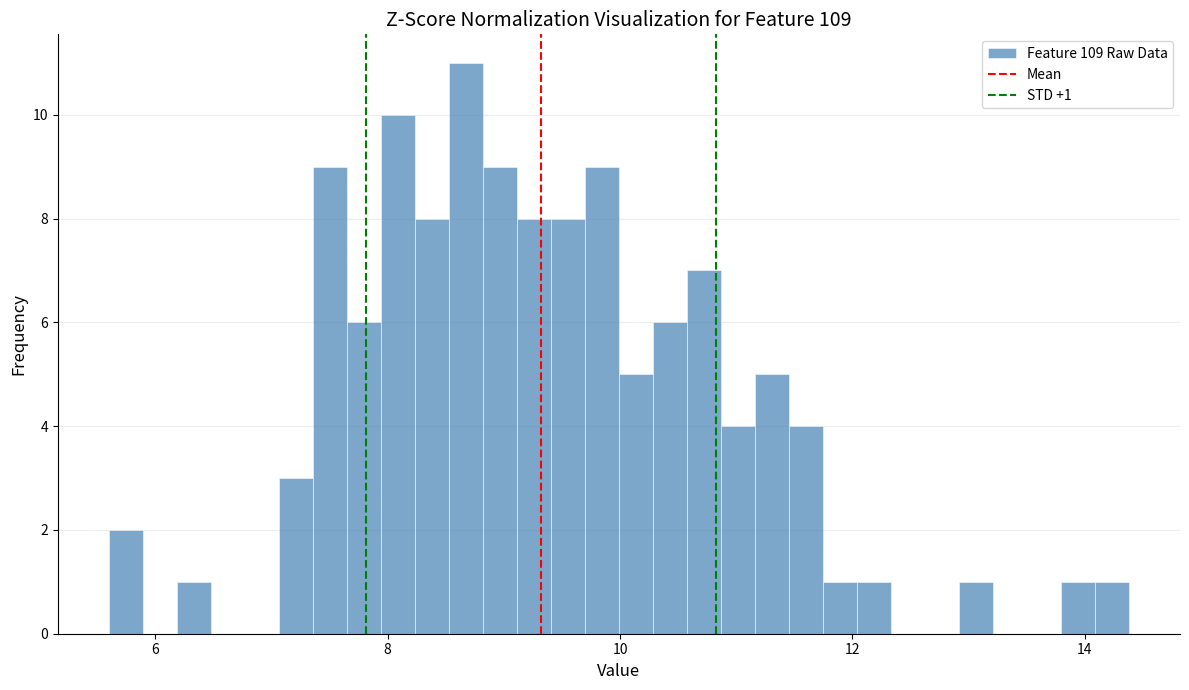

Read against the x-axis, roughly where is the centre of the tallest bar?

8.6